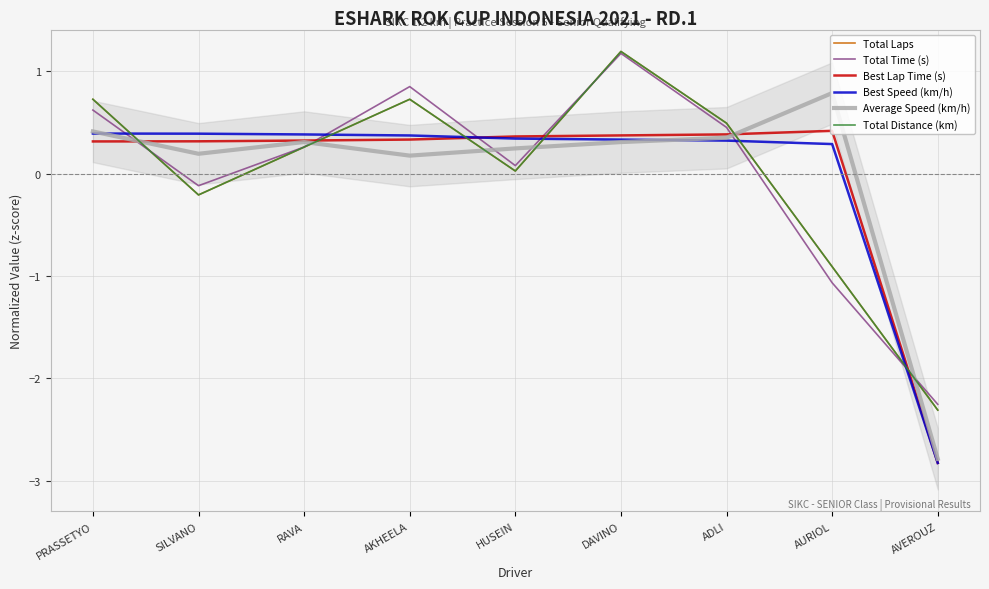

Which series has the widest spread of values?

Average Speed (km/h)